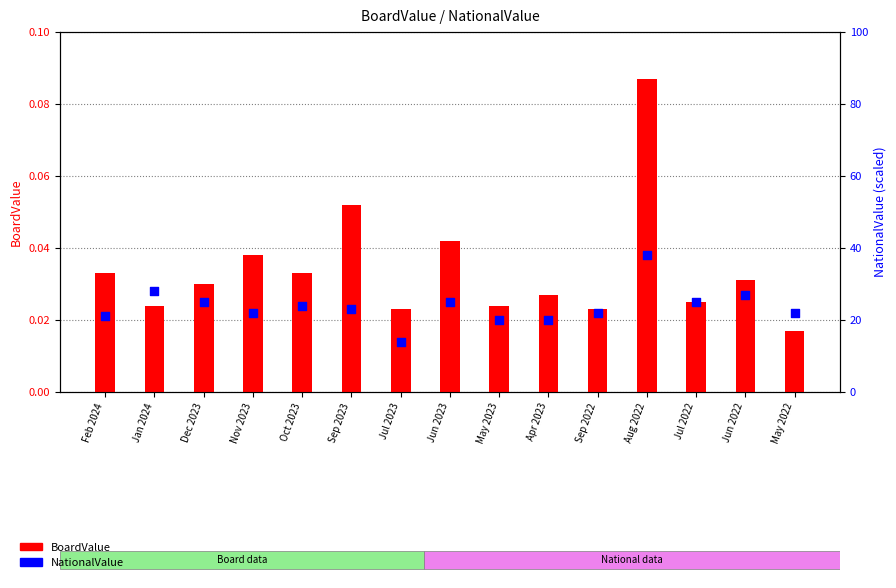

Which series has the largest Y range (max minus min)?

NationalValue